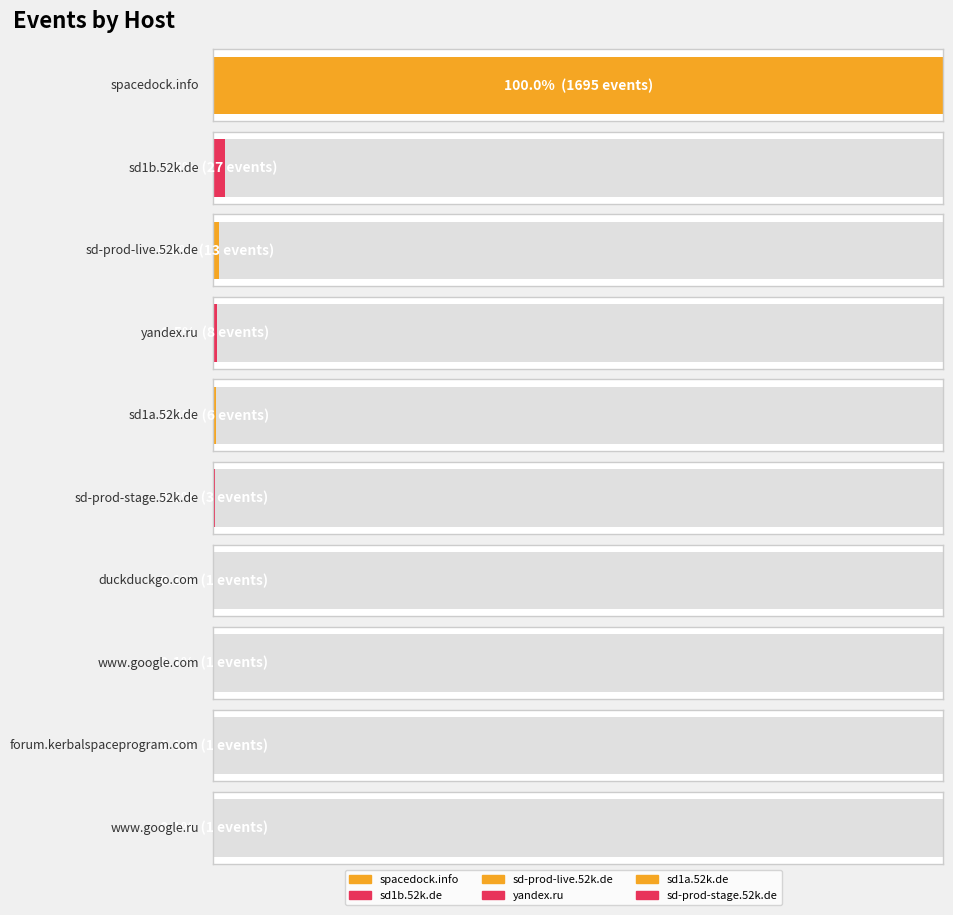

Reading left to right, transcribe all the data shown in this chart.

spacedock.info=1695	sd1b.52k.de=27	sd-prod-live.52k.de=13	yandex.ru=8	sd1a.52k.de=6	sd-prod-stage.52k.de=3	duckduckgo.com=1	www.google.com=1	forum.kerbalspaceprogram.com=1	www.google.ru=1